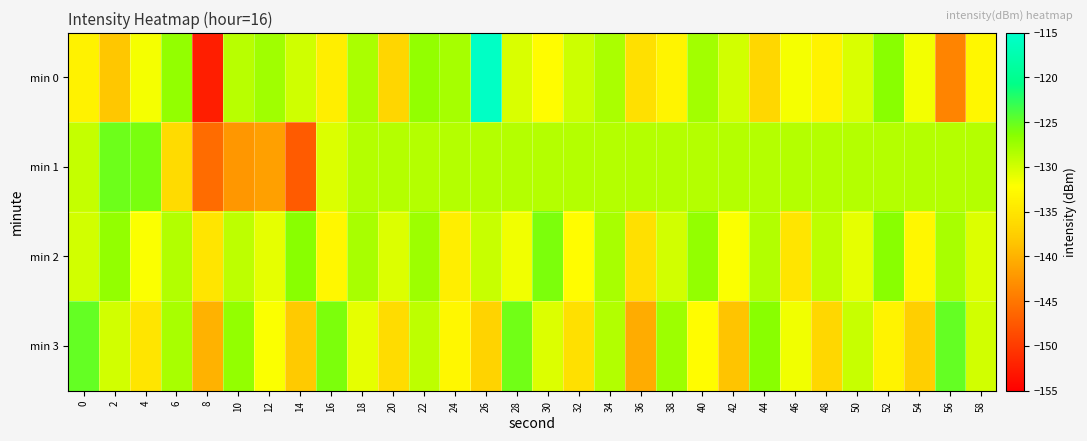

Which series changed the most between 26 and 34?

min 0